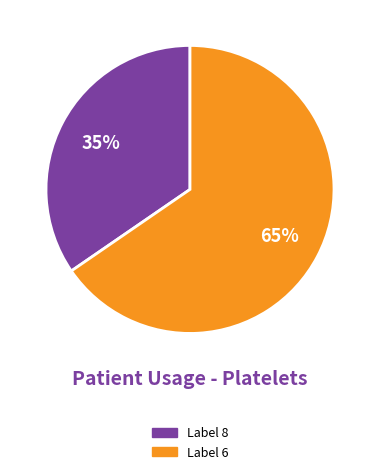

Is there a majority slice in this chart?

Yes